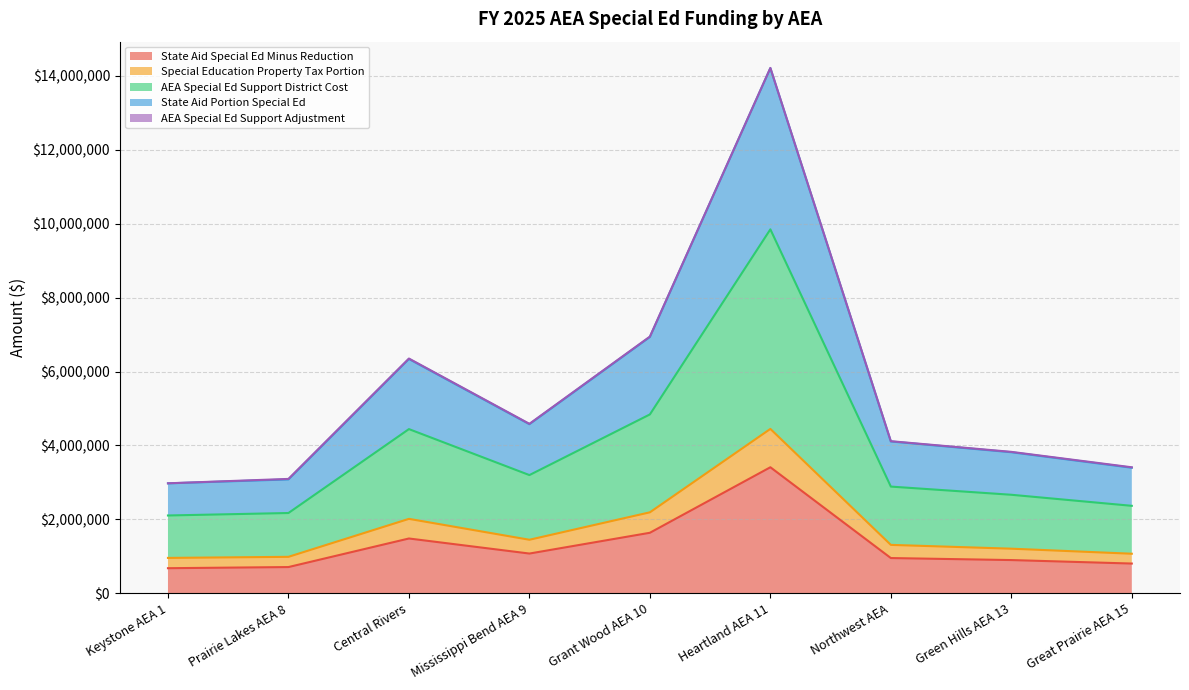

What position from the right is Prairie Lakes AEA 8?

8